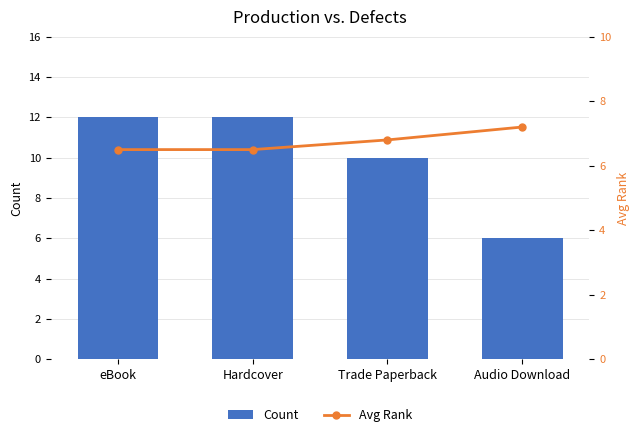

Which series has the largest total across all categories?

Count